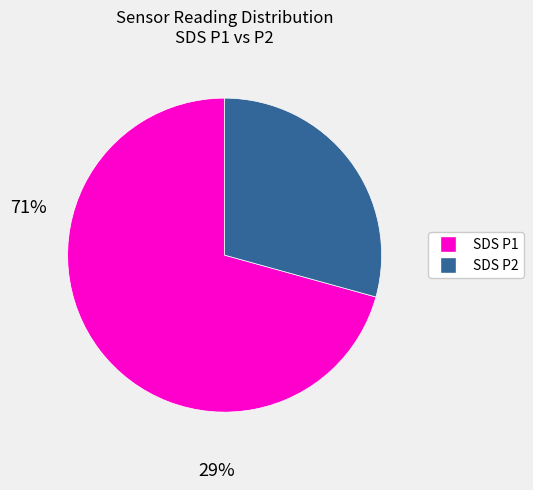

Is there a majority slice in this chart?

Yes